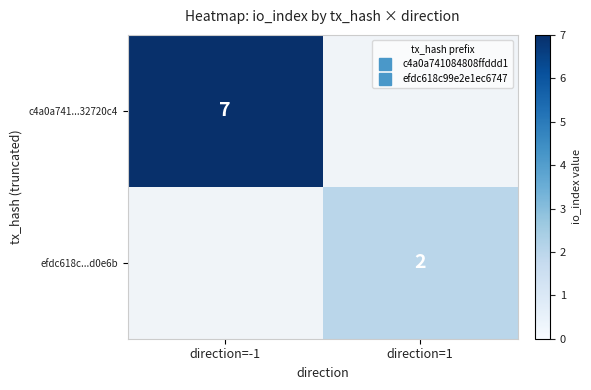

Between direction=-1 and direction=1, which is larger?

direction=-1